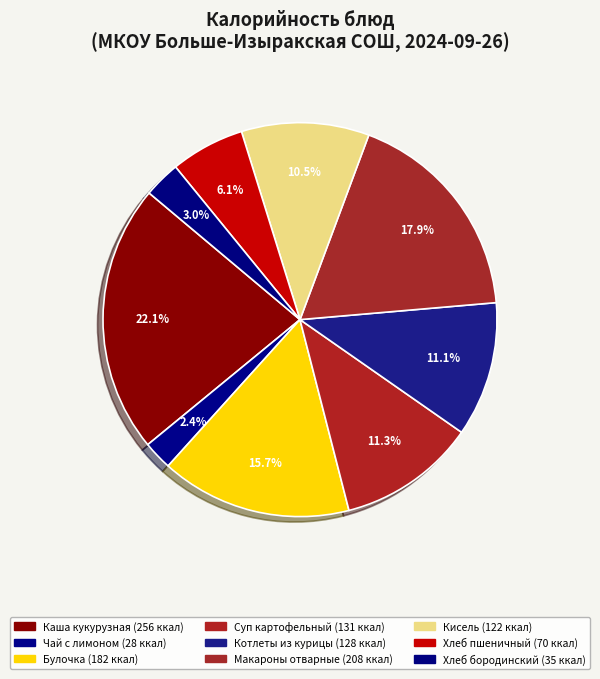

Does Чай с лимоном account for over 50% of the chart?

No